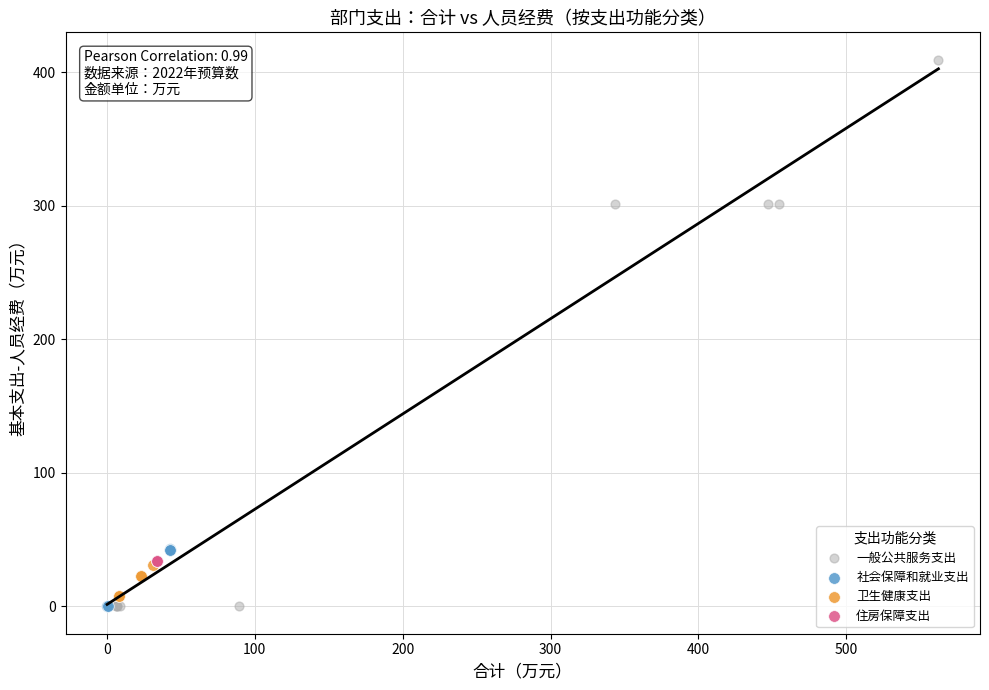

What are all the series names shown in the legend?

一般公共服务支出, 社会保障和就业支出, 卫生健康支出, 住房保障支出